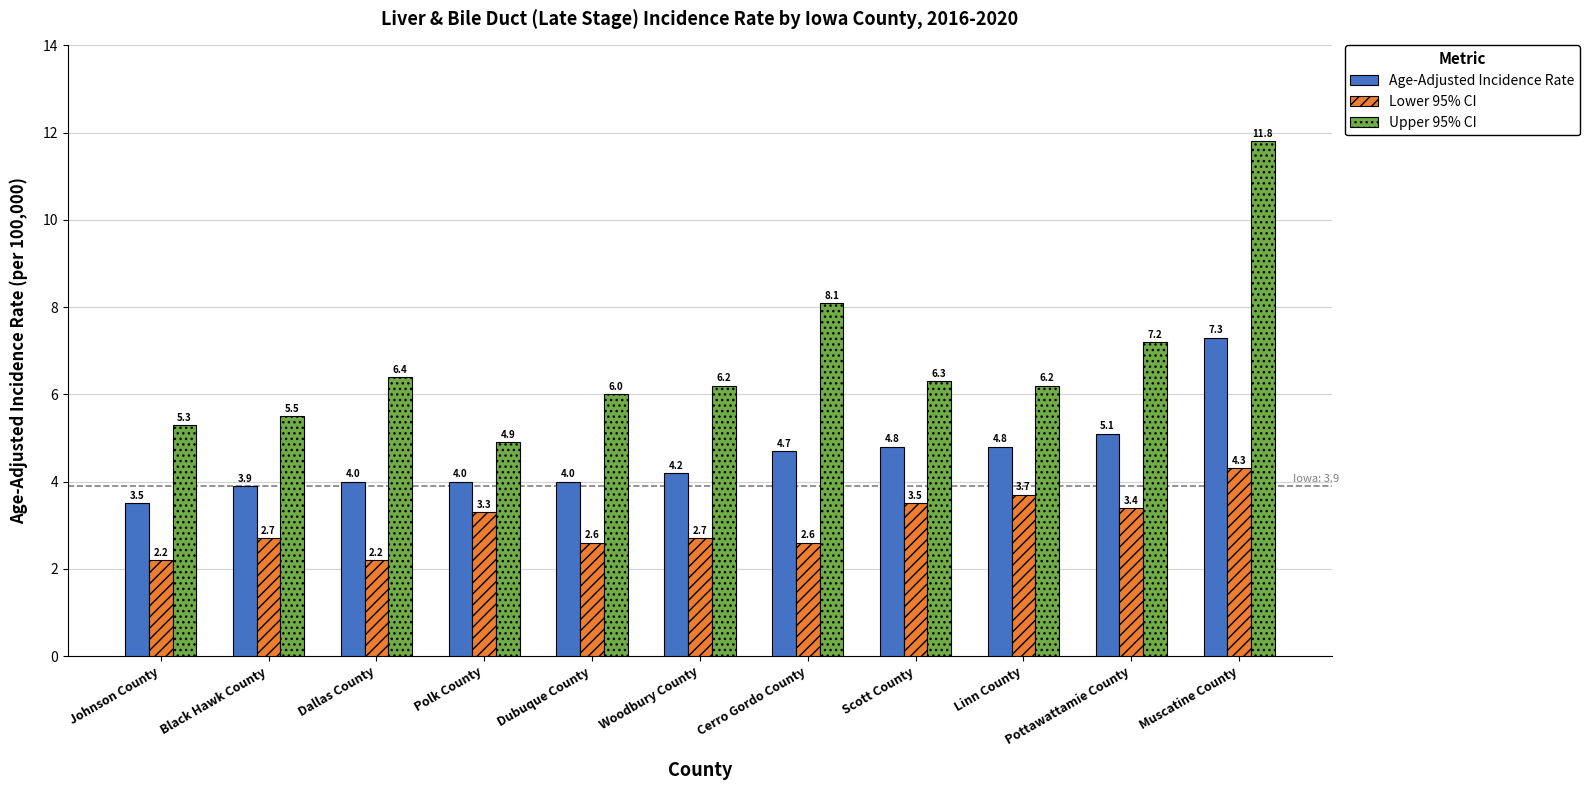

How many values in the Upper 95% CI series are below 6?

3